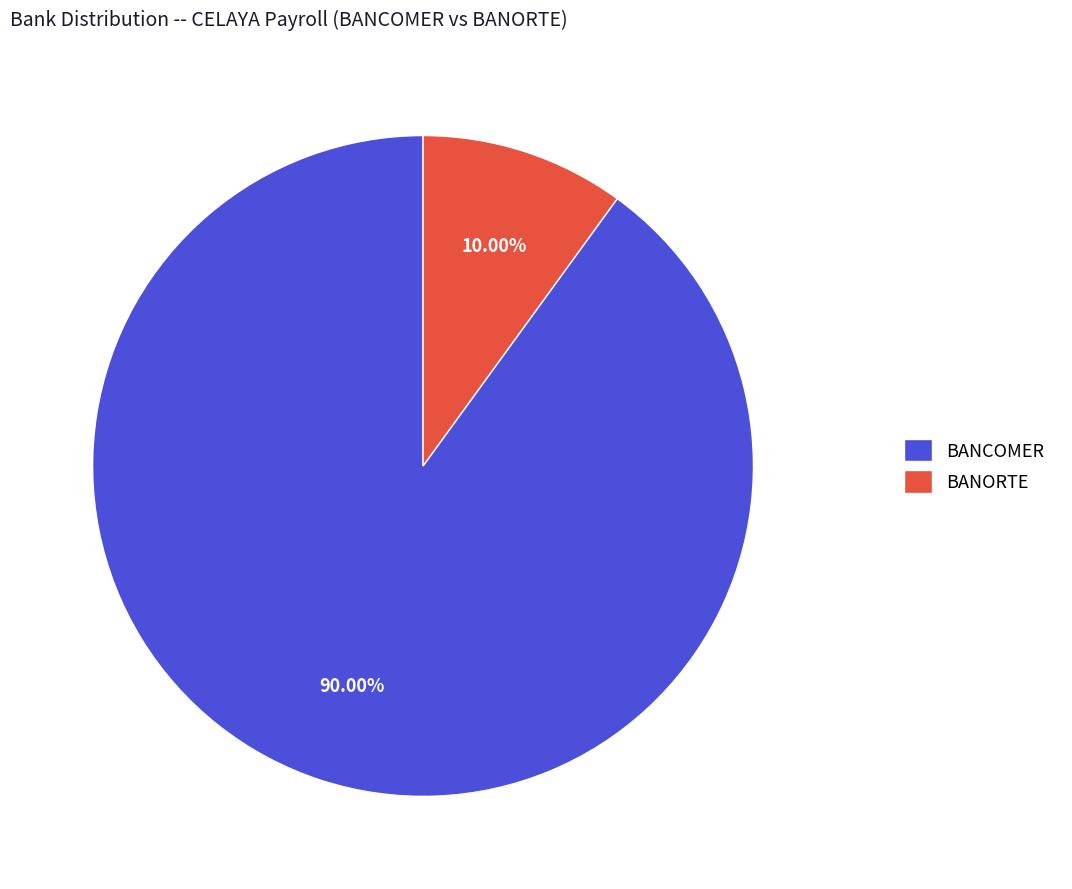

To the nearest percent, what is the average slice percentage?

50%